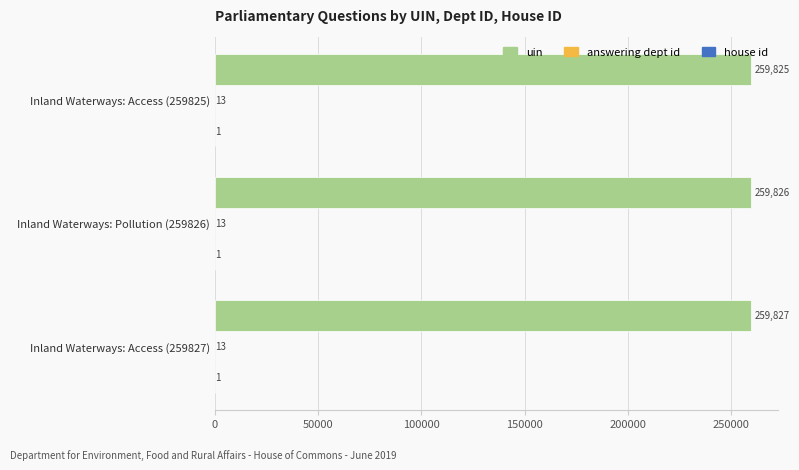

True or false: uin has a value of 259825 at Inland Waterways: Access (259825).

True